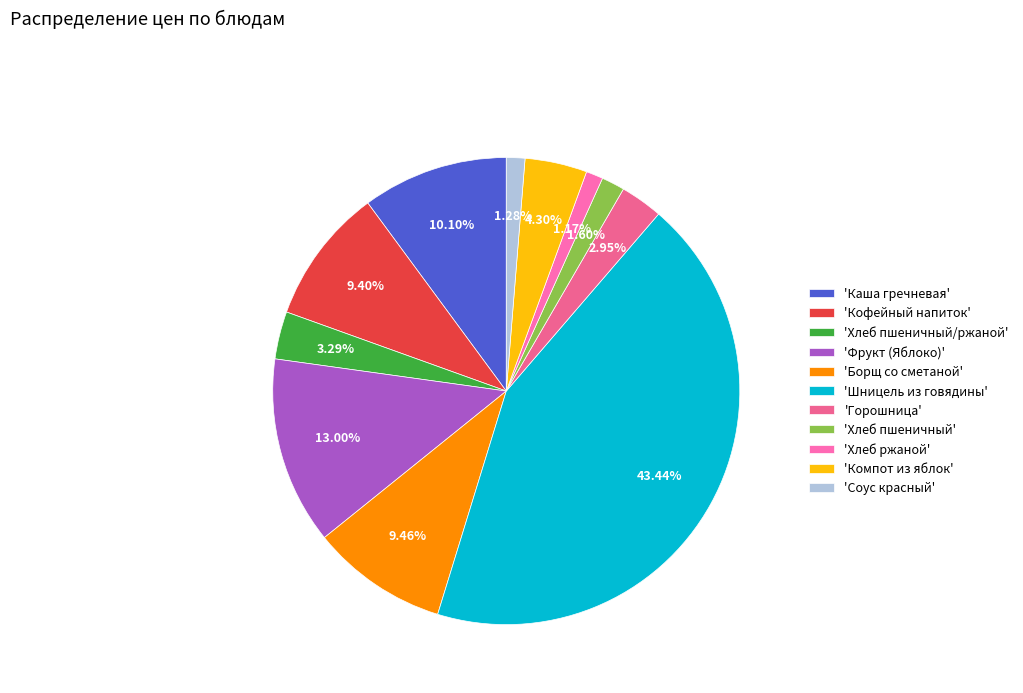

Rank the categories by value from lowest to highest.

Хлеб ржаной, Соус красный, Хлеб пшеничный, Горошница, Хлеб пшеничный/ржаной, Компот из яблок, Кофейный напиток, Борщ со сметаной, Каша гречневая, Фрукт (Яблоко), Шницель из говядины